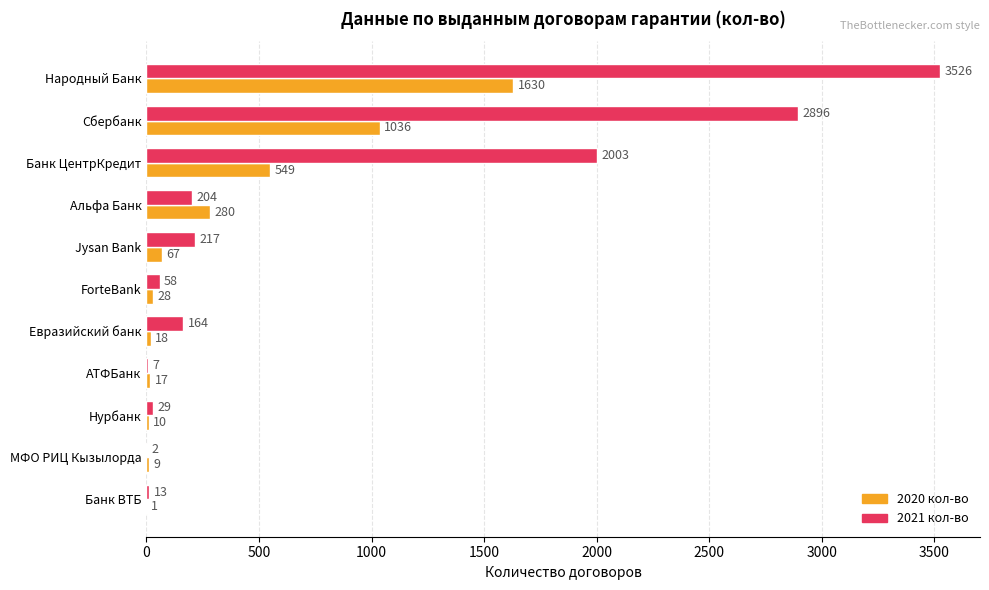

What is the average value of the 2021 кол-во series?

829